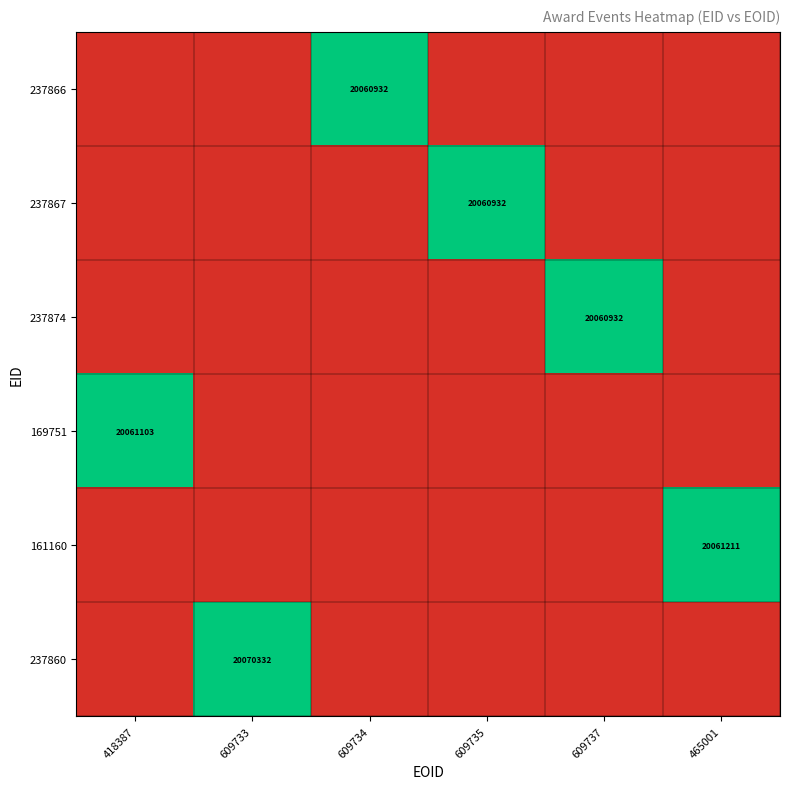

What is the difference between the maximum and minimum values in the 237860 series?

20070332